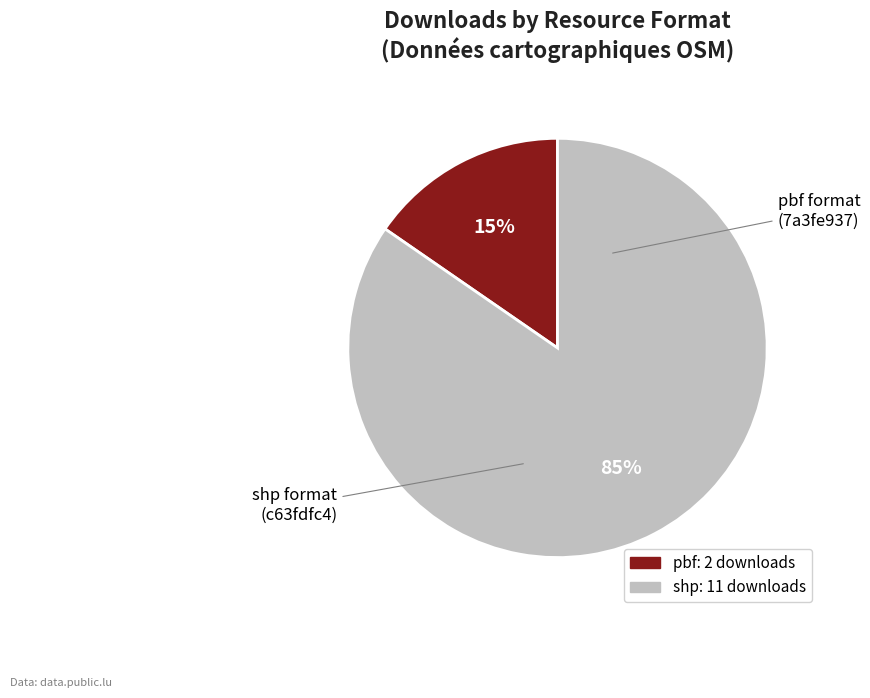

Is there a majority slice in this chart?

Yes